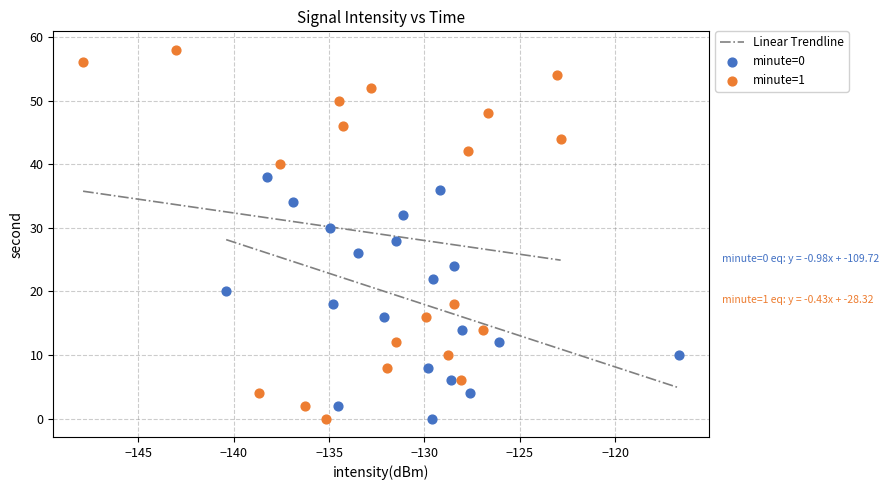

Which series reaches the maximum Y coordinate?

minute=1